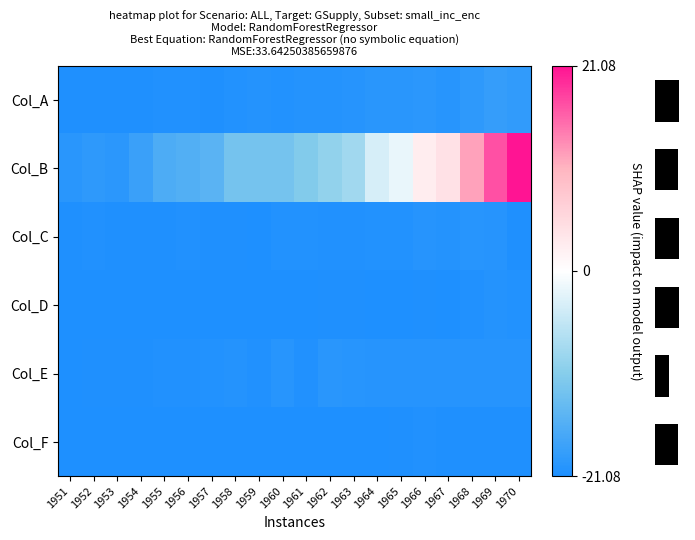

List the labels in order of Col_E value, smallest first.

1951, 1953, 1952, 1954, 1955, 1956, 1959, 1961, 1957, 1958, 1967, 1964, 1969, 1966, 1968, 1970, 1965, 1960, 1963, 1962